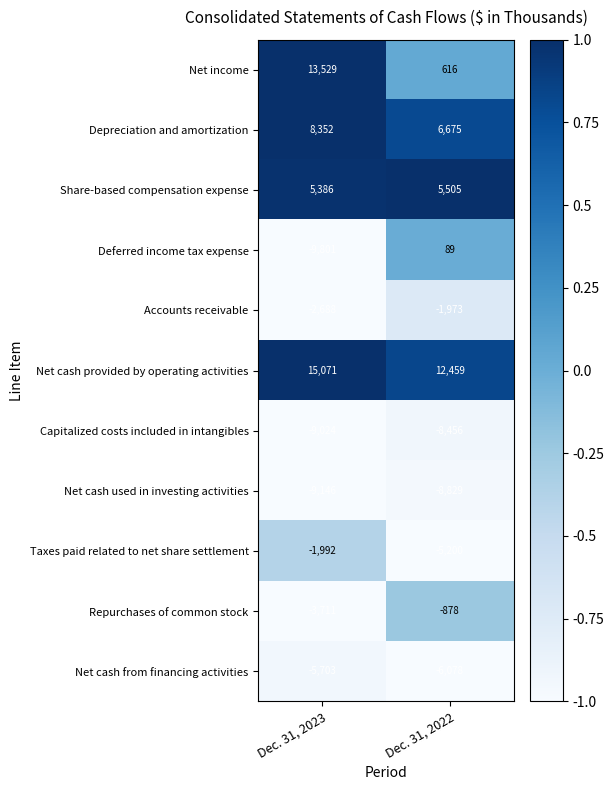

True or false: Deferred income tax expense has a value of -2350 at Dec. 31, 2023.

False